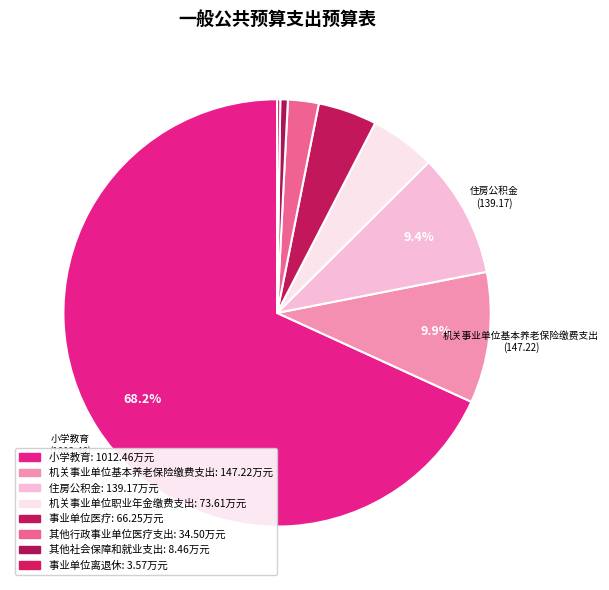

Which slice is the smallest?

事业单位离退休